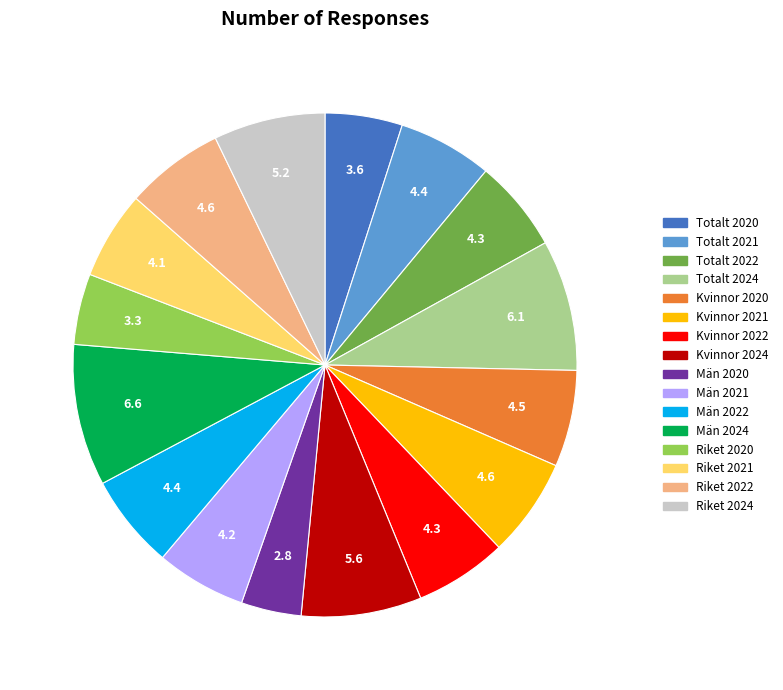

Is Riket 2024 the majority of the pie?

No